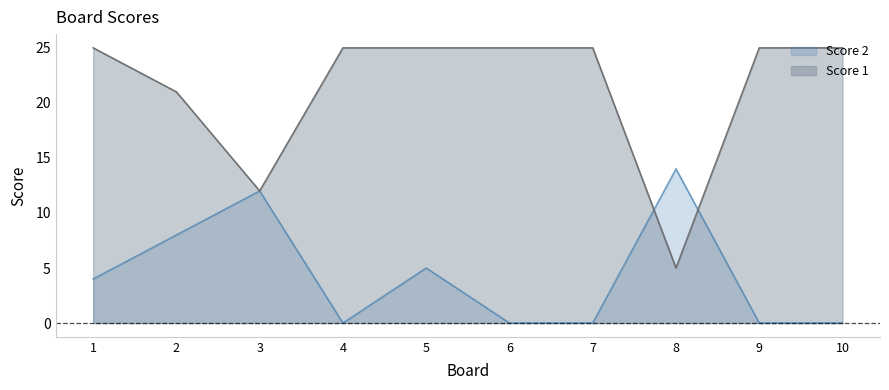

Which has a higher value, 5 or 10?

5